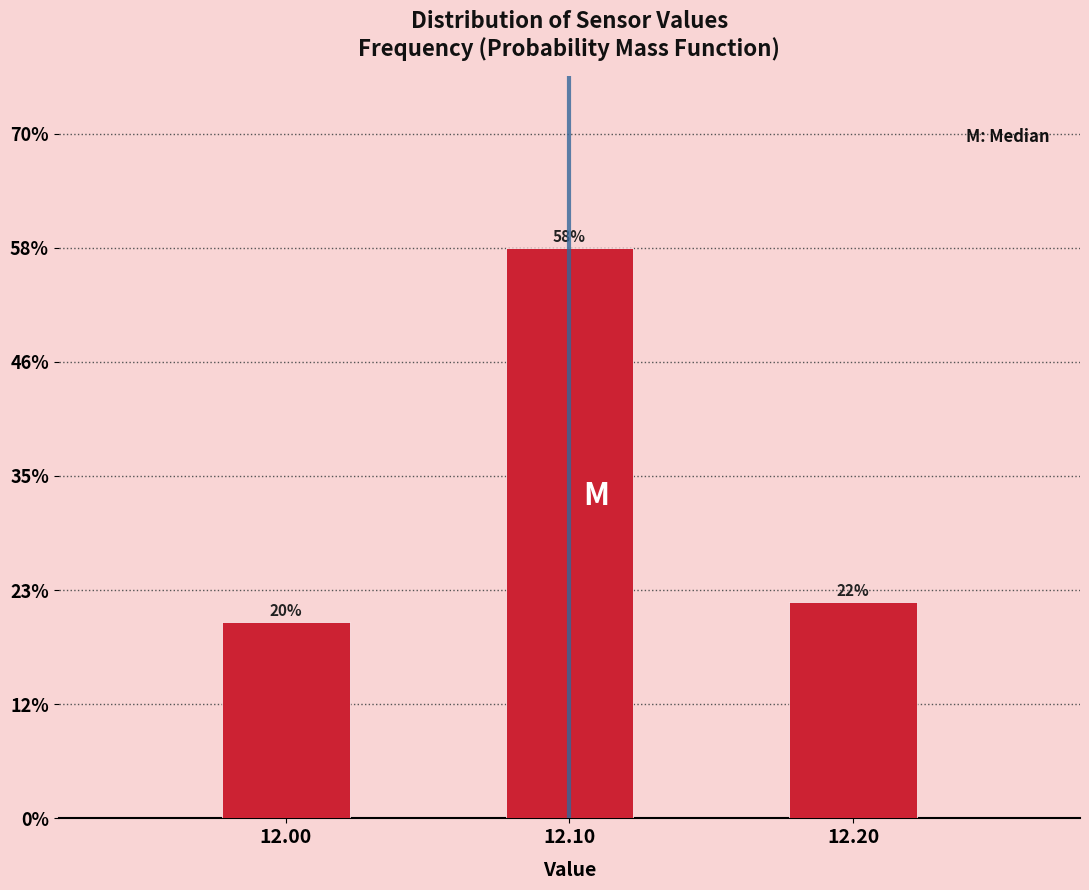

What is the height of the bar covering 12.15 to 12.25 on the x-axis?

22